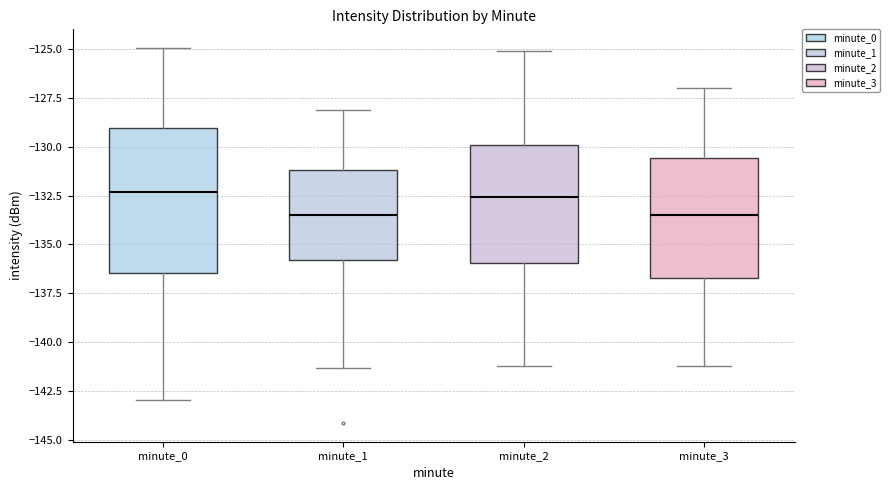

Reading left to right, read every box against the y-axis: the position of its median line, the range the box covers, and the ends of its whiskers. The values are not printed on the chart, so give them approximately, as read against the axis.

minute_0: median -132.5, box -136.5 to -129.0, whiskers -143.0 to -125.0
minute_1: median -133.5, box -136.0 to -131.0, whiskers -141.5 to -128.0
minute_2: median -132.5, box -136.0 to -130.0, whiskers -141.0 to -125.0
minute_3: median -133.5, box -136.5 to -130.5, whiskers -141.0 to -127.0